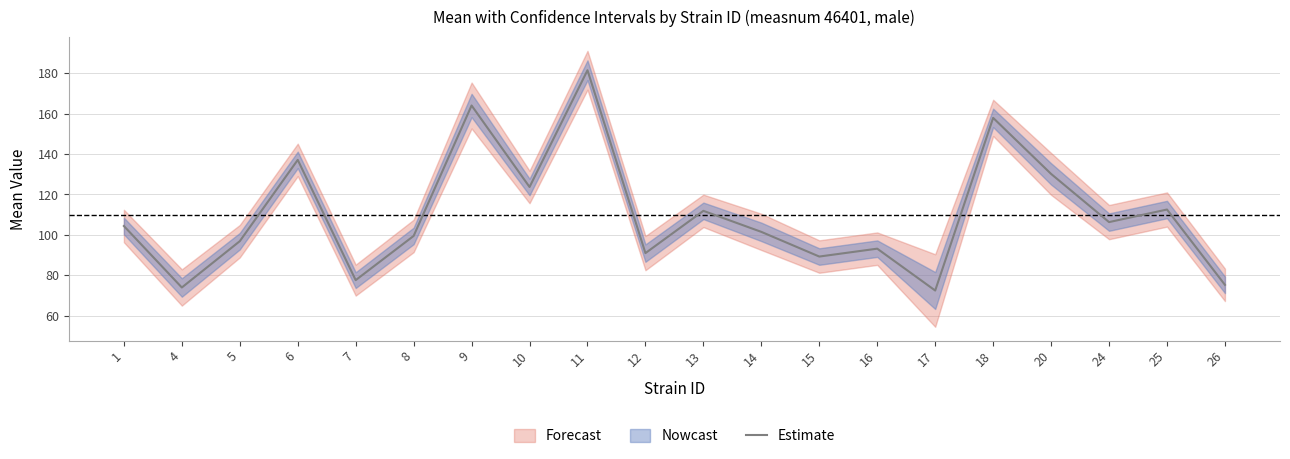

Reading left to right, list all the values displayed in this chart.

1=104.4	4=74.0	5=96.9	6=137.1	7=77.6	8=99.5	9=164.0	10=123.7	11=181.4	12=91.0	13=111.9	14=101.5	15=89.3	16=93.2	17=72.5	18=157.9	20=130.2	24=106.3	25=112.6	26=75.3